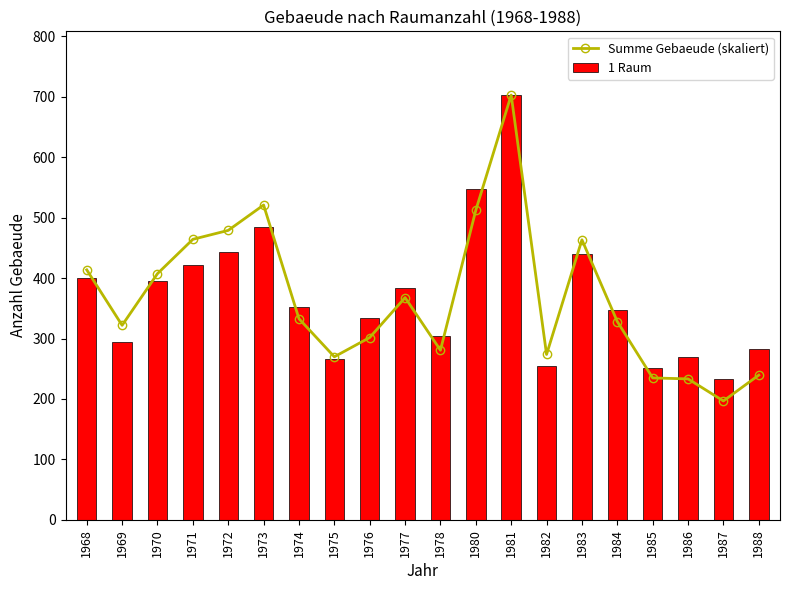

Reading left to right, transcribe all the data shown in this chart.

Summe Gebaeude (skaliert): 1968=413.7	1969=321.9	1970=407.5	1971=464.3	1972=479.0	1973=521.0	1974=332.8	1975=269.8	1976=301.7	1977=367.8	1978=280.7	1980=512.5	1981=703.0	1982=273.7	1983=463.5	1984=328.2	1985=234.9	1986=233.3	1987=196.7	1988=239.5
1 Raum: 1968=400.0	1969=295.0	1970=396.0	1971=421.0	1972=443.0	1973=485.0	1974=352.0	1975=266.0	1976=334.0	1977=383.0	1978=304.0	1980=547.0	1981=703.0	1982=255.0	1983=440.0	1984=348.0	1985=252.0	1986=269.0	1987=233.0	1988=282.0